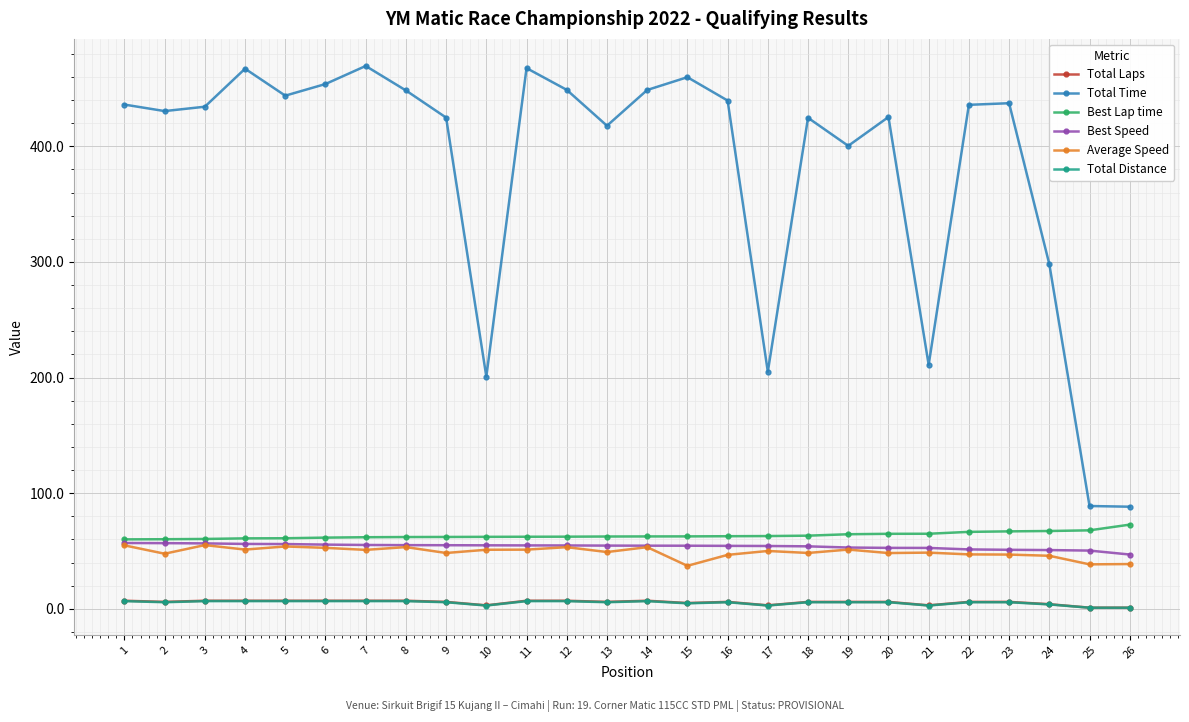

True or false: Total Distance has more than 0 interior local peaks.

True